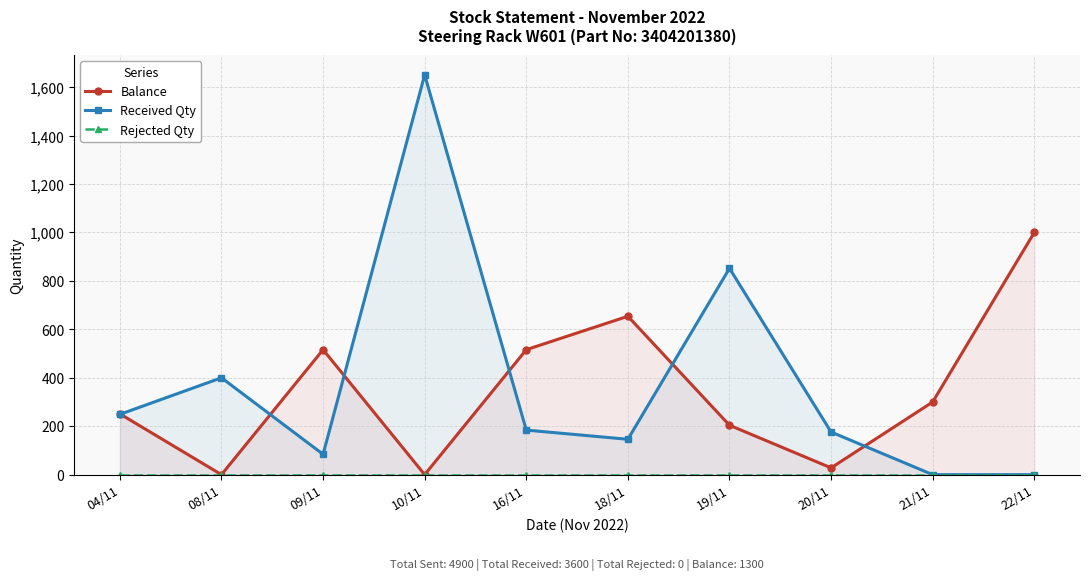

Rank the series at 21/11 from lowest to highest value.

Received Qty, Rejected Qty, Balance